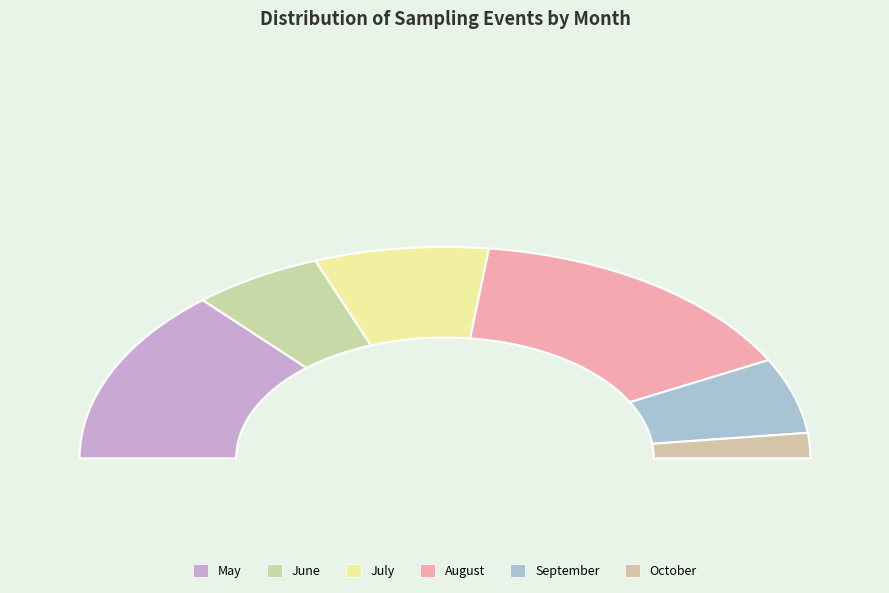

How many segments does this pie chart have?

6